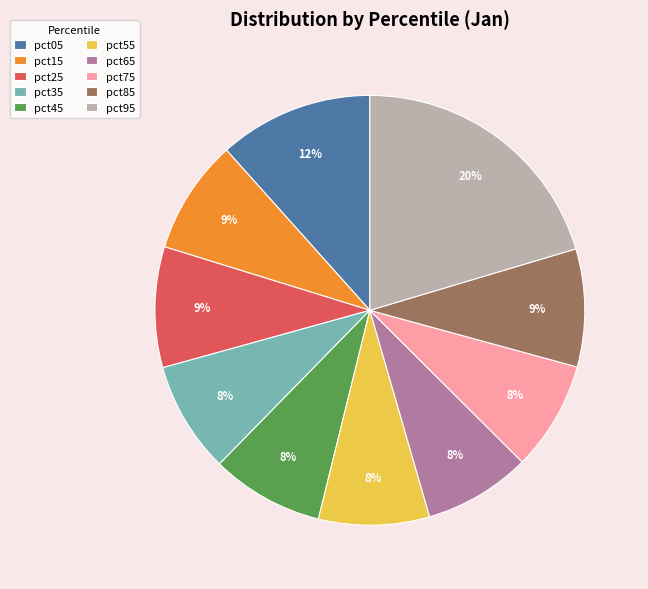

To the nearest percent, what percentage of the pie is pct05?

12%